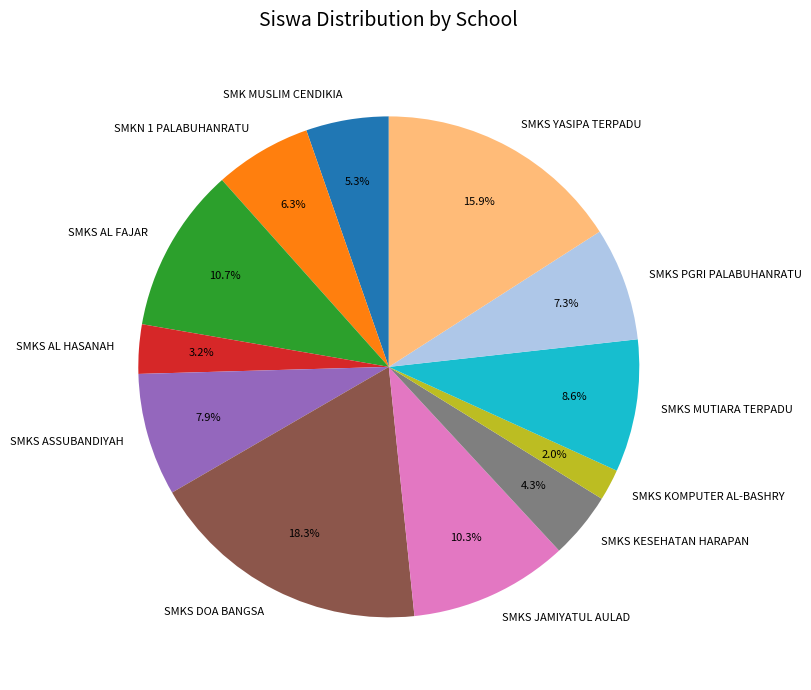

To the nearest percent, what portion does SMKS PGRI PALABUHANRATU represent?

7%